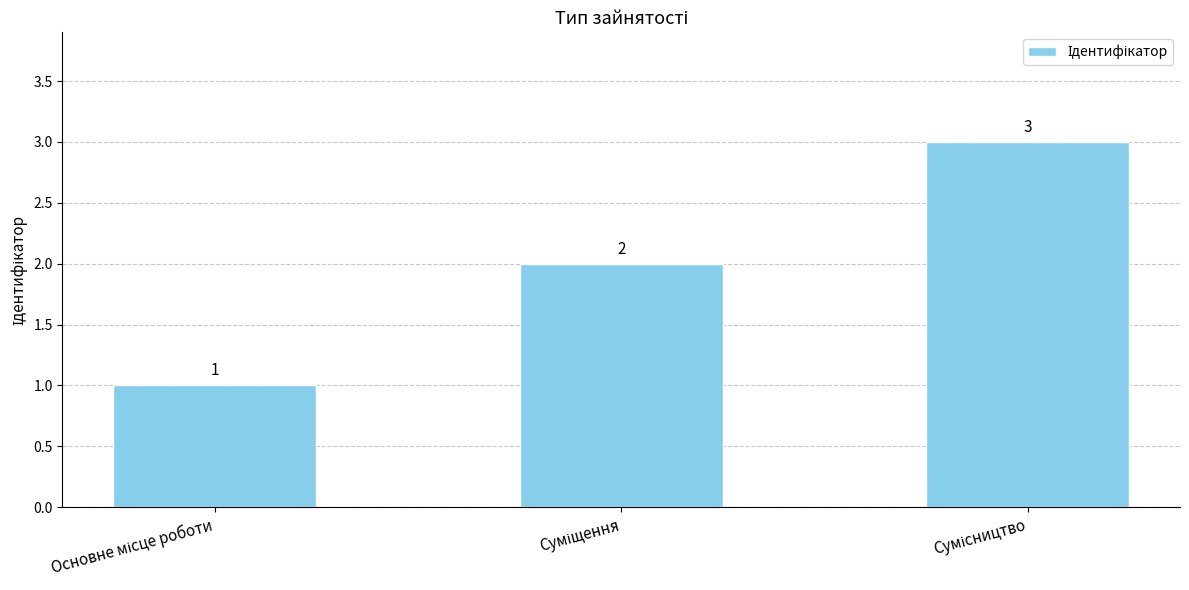

What is the maximum value shown in the chart?

3